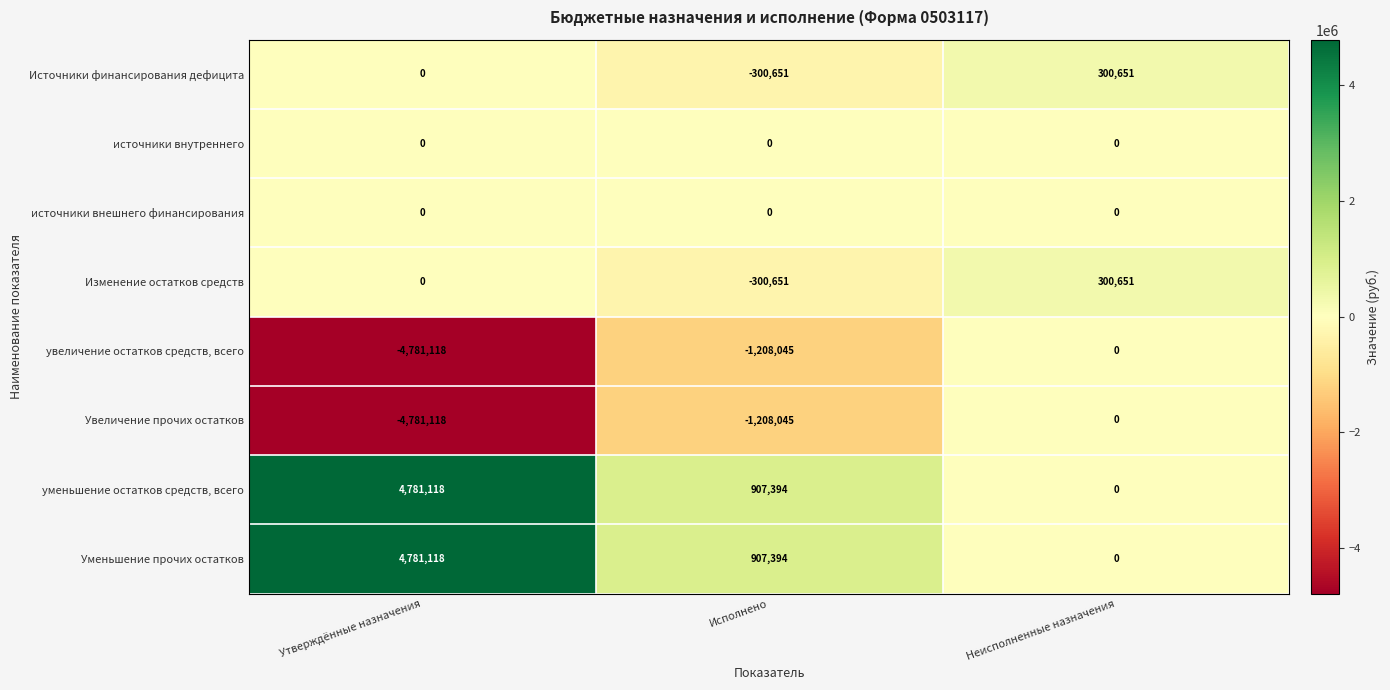

True or false: Увеличение прочих остатков has a value of -2019141 at Исполнено.

False